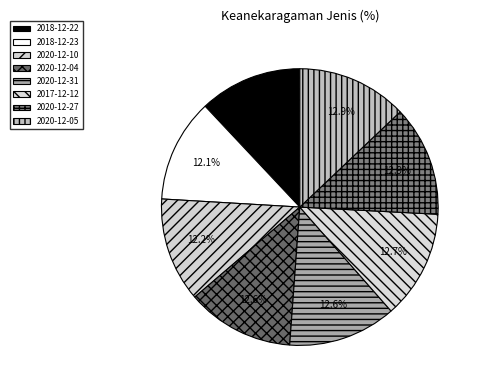

To the nearest percent, what percentage of the pie is 2018-12-22?

12%